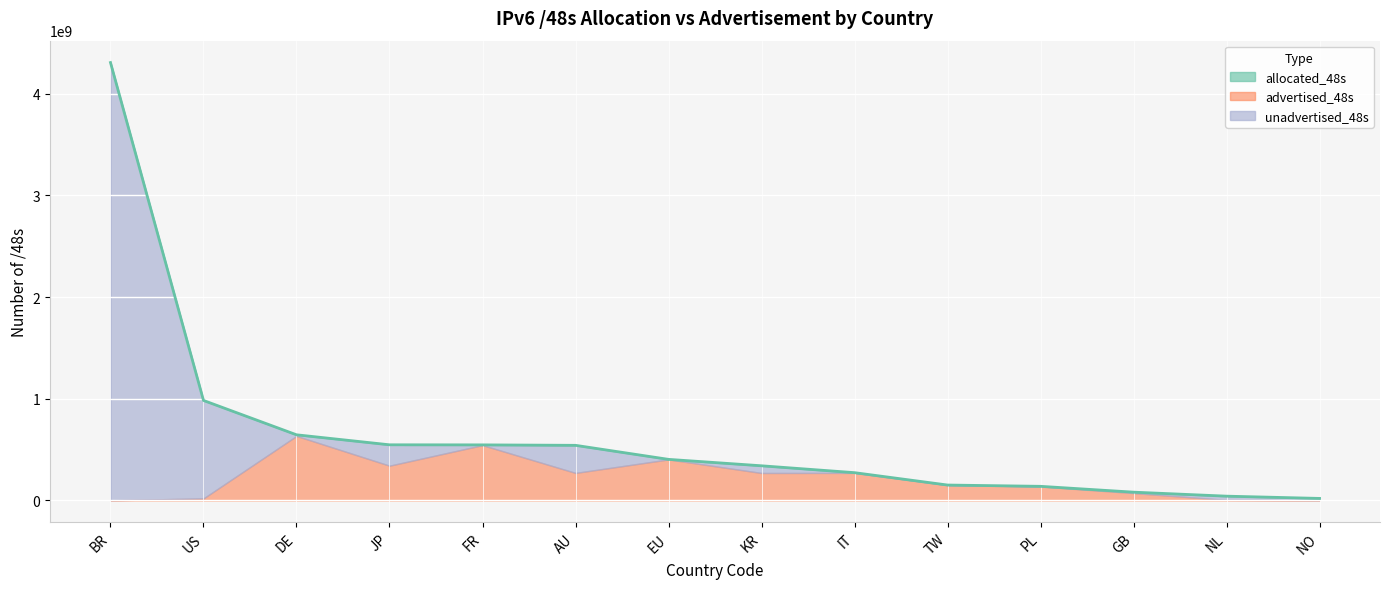

What is the value of the 2nd point from the left?

983641261